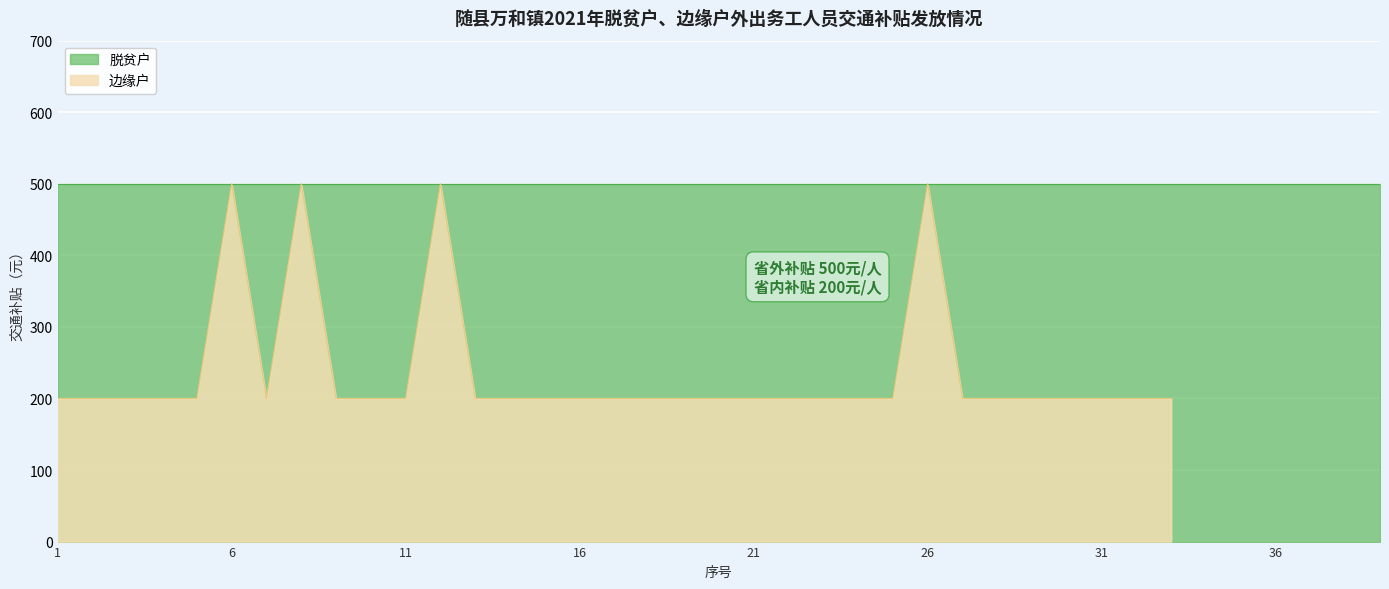

Rank the categories by value from lowest to highest.

1, 2, 3, 4, 5, 7, 9, 10, 11, 13, 14, 15, 16, 17, 18, 19, 20, 21, 22, 23, 24, 25, 27, 28, 29, 30, 31, 32, 33, 6, 8, 12, 26